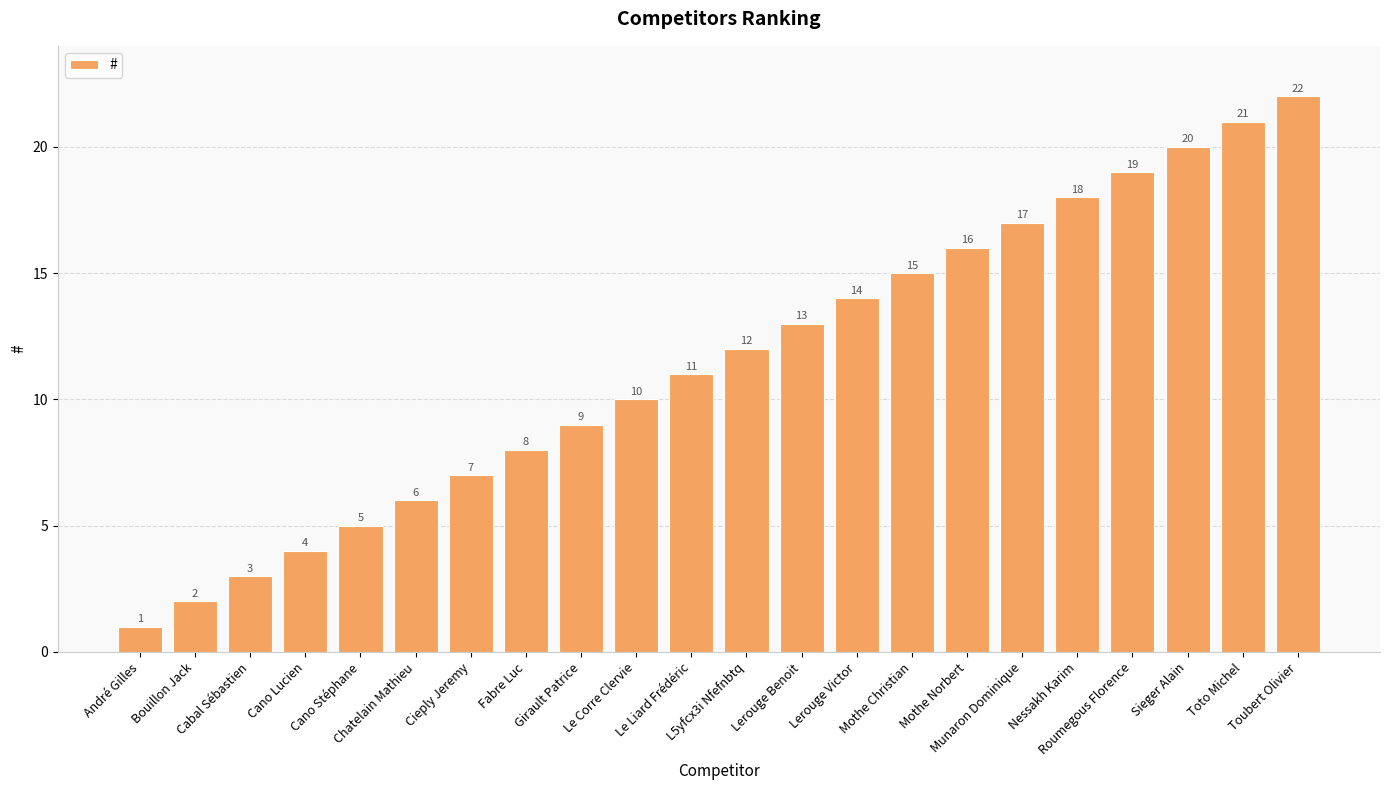

What is the difference between the values at Nessakh Karim and Cieply Jeremy?

11